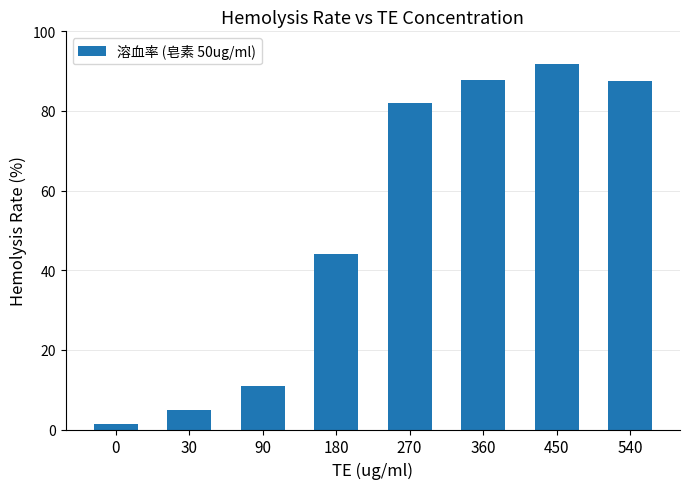

Where is the data nearest to the value 46?

180